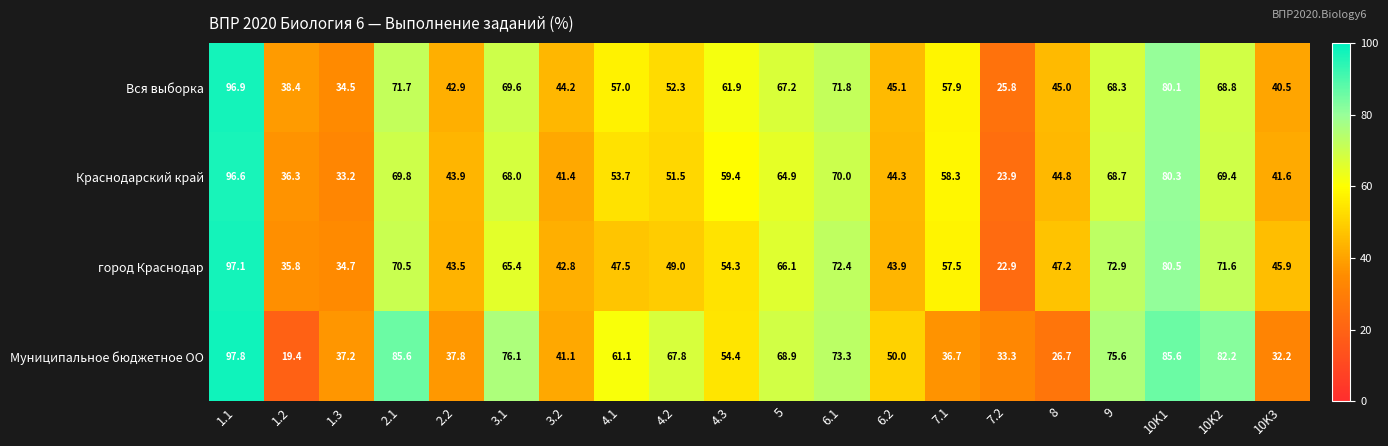

What is the difference between the maximum and minimum values in the Краснодарский край series?

72.7